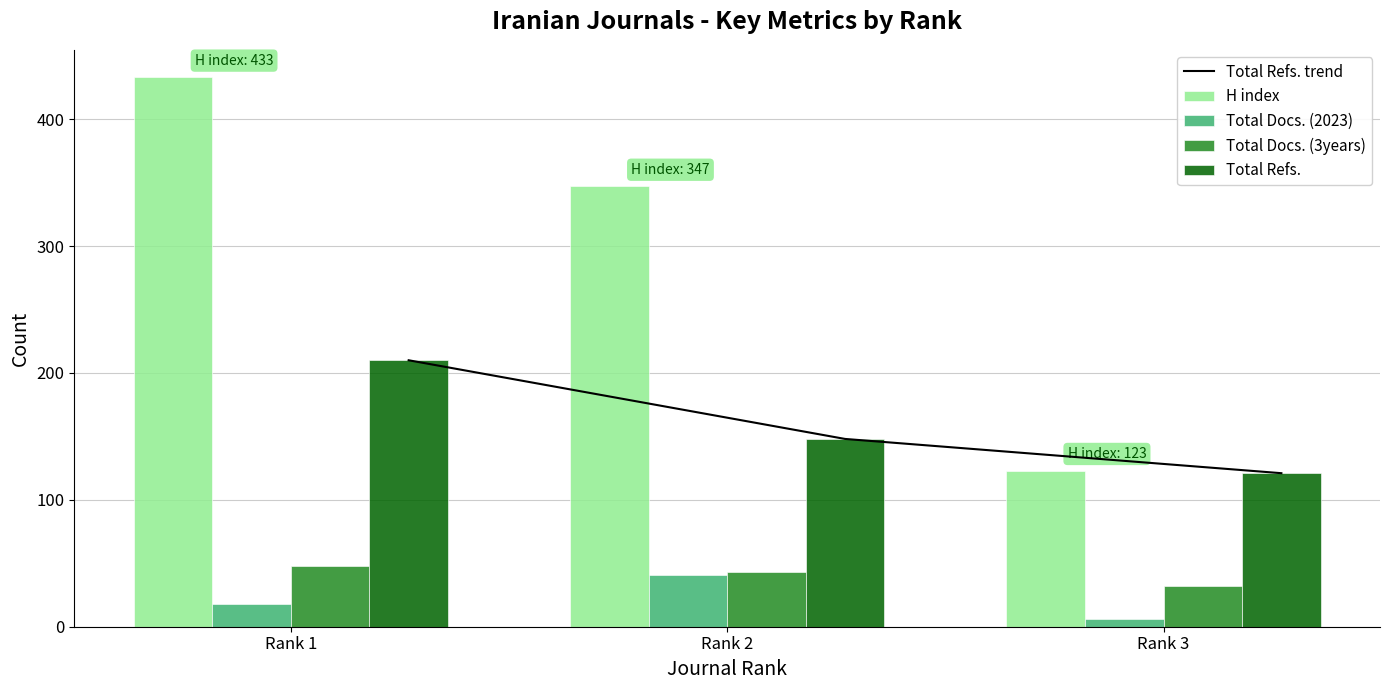

The value of Total Docs. (3years) at Rank 1 is 48. True or false?

True